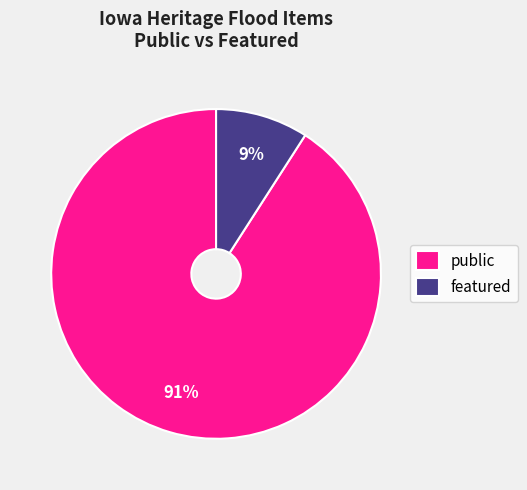

Is it true that featured is 1% of the pie?

False